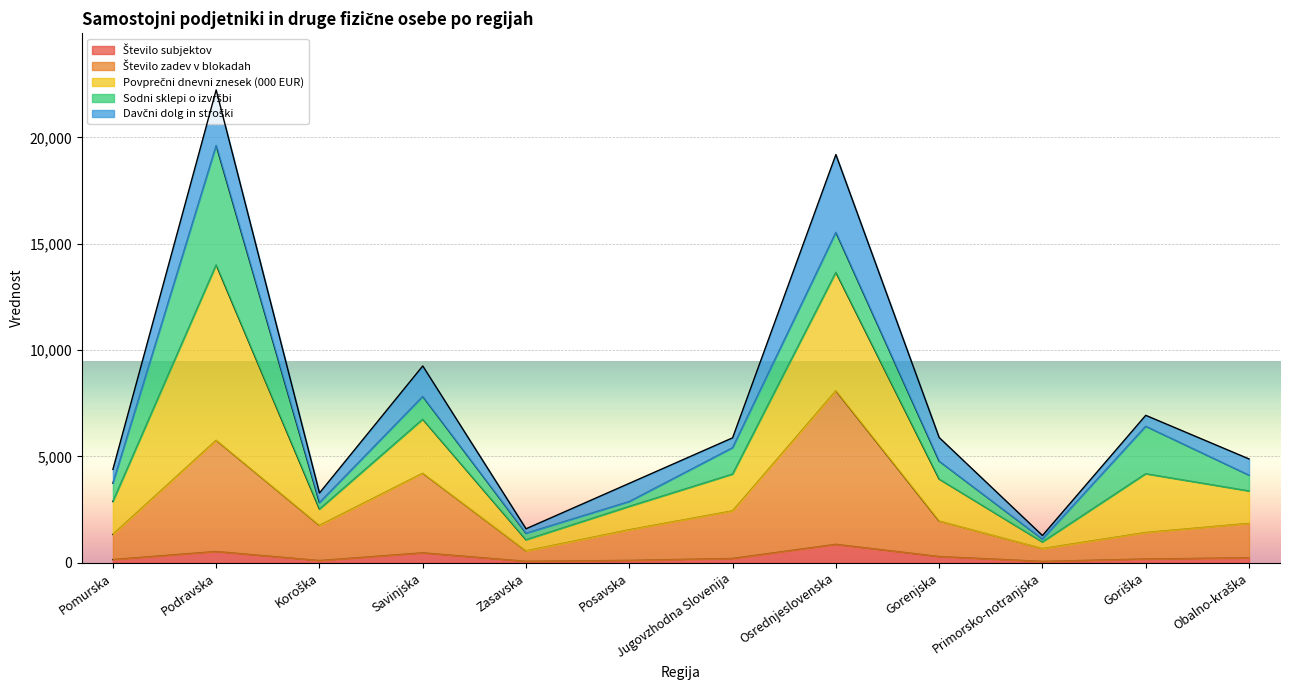

At which label does Povprečni dnevni znesek (000 EUR) first exceed 4780?

Podravska